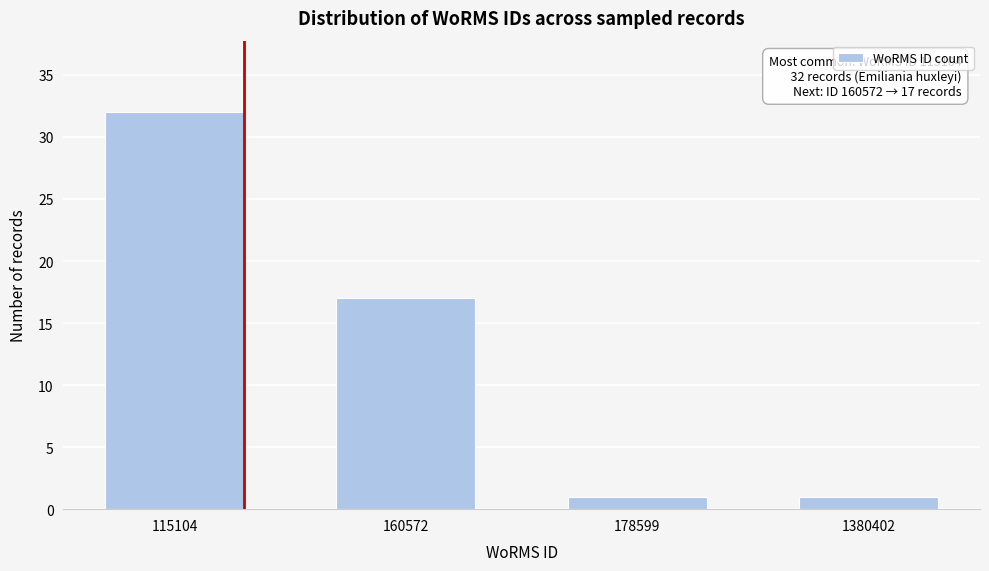

Reading left to right, extract all data points from this chart.

115104=32	160572=17	178599=1	1380402=1